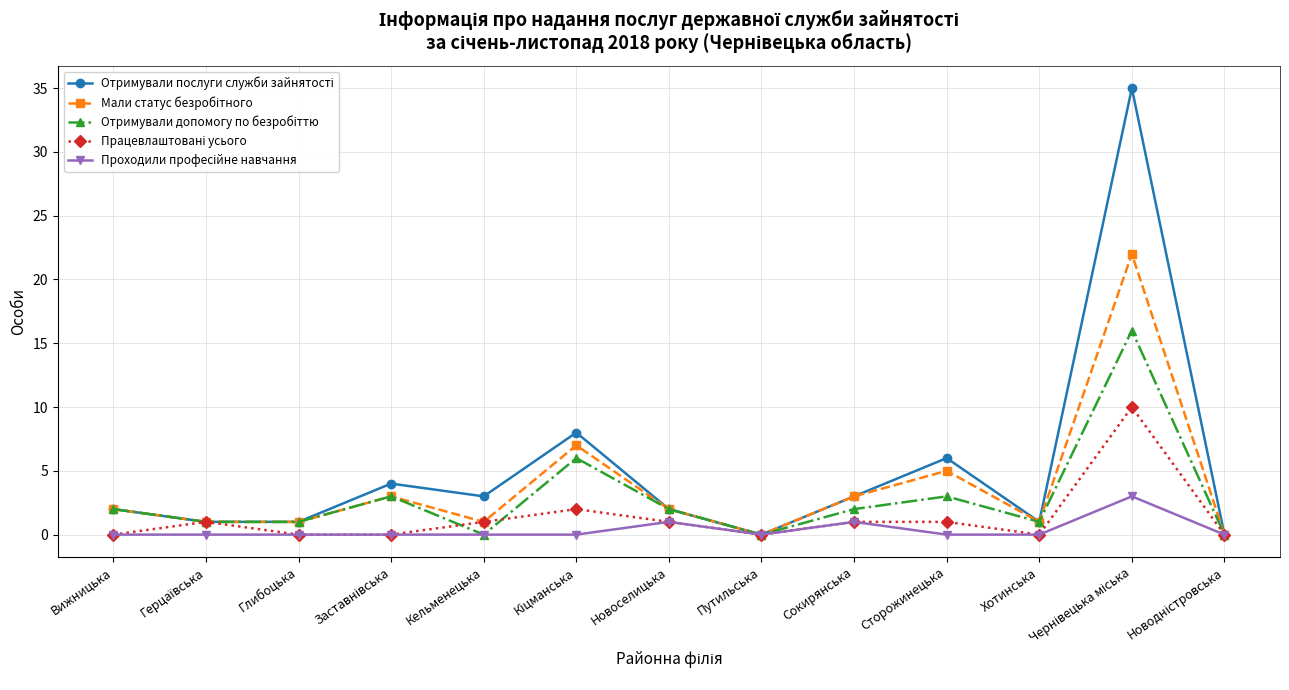

How many lines are shown in the chart?

5